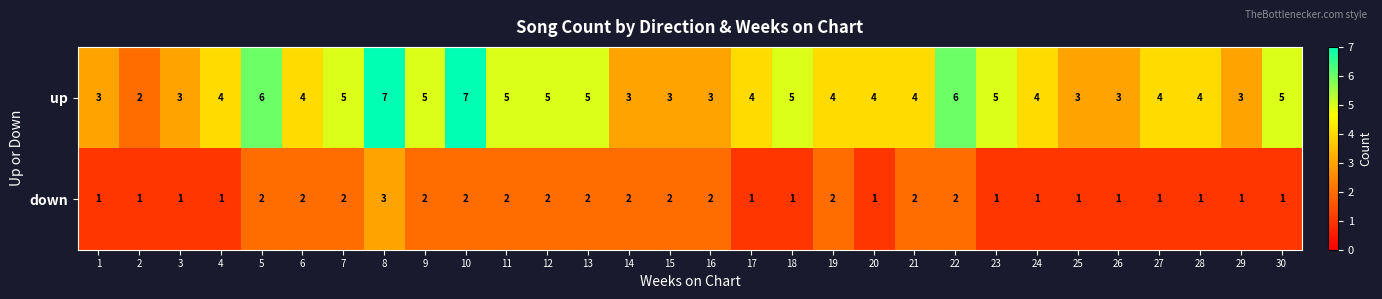

What is the approximate value of up at 27?

4